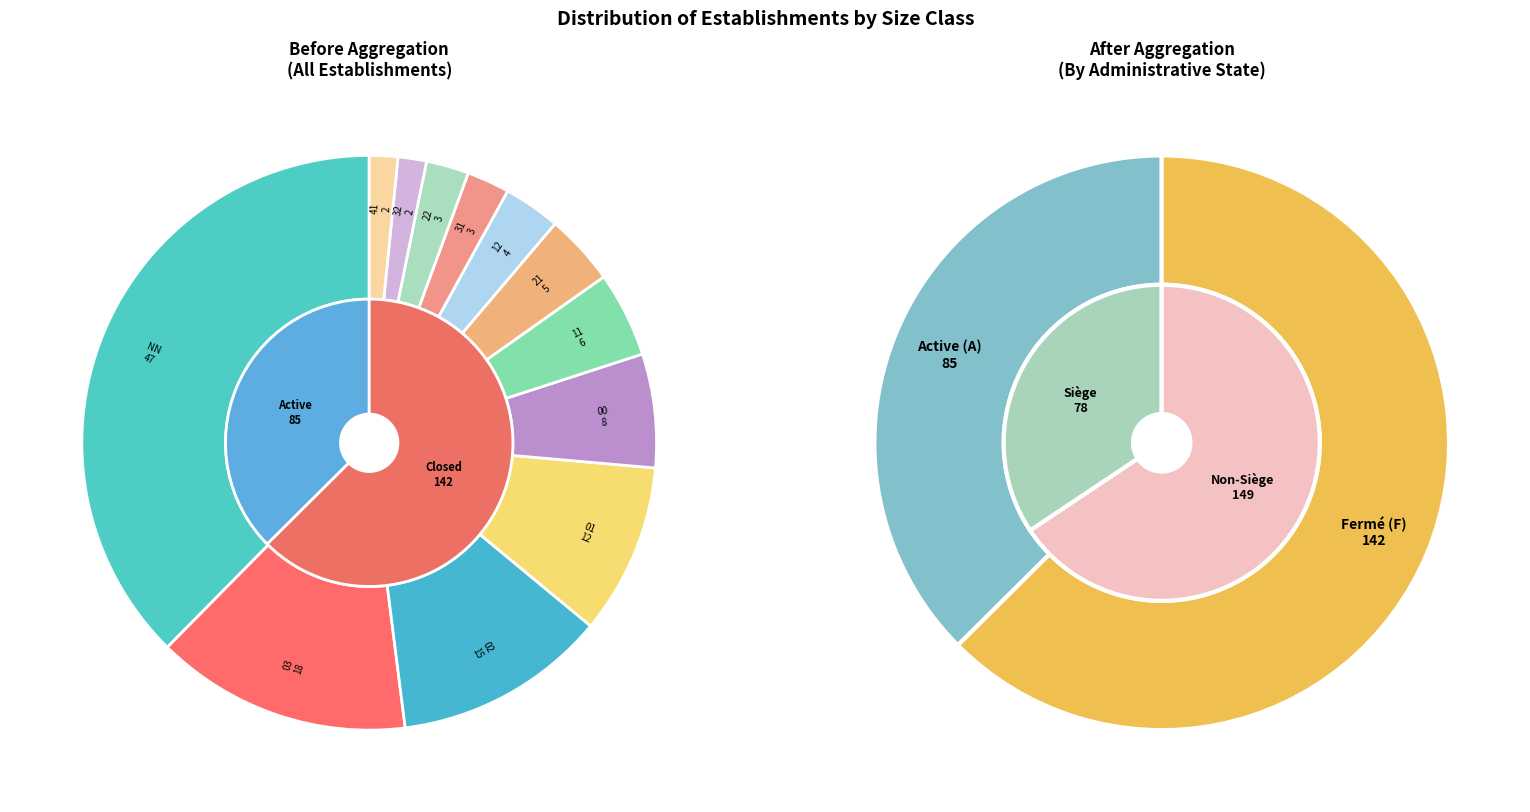

True or false: 41 accounts for 1% of the total.

False